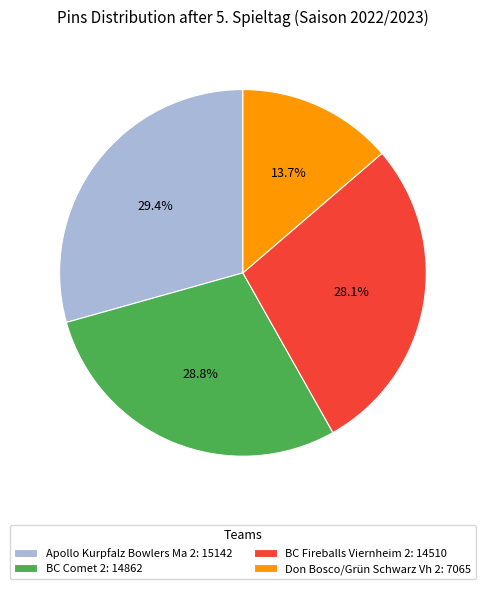

Rank the categories by value from highest to lowest.

Apollo Kurpfalz Bowlers Ma 2, BC Comet 2, BC Fireballs Viernheim 2, Don Bosco/Grün Schwarz Vh 2